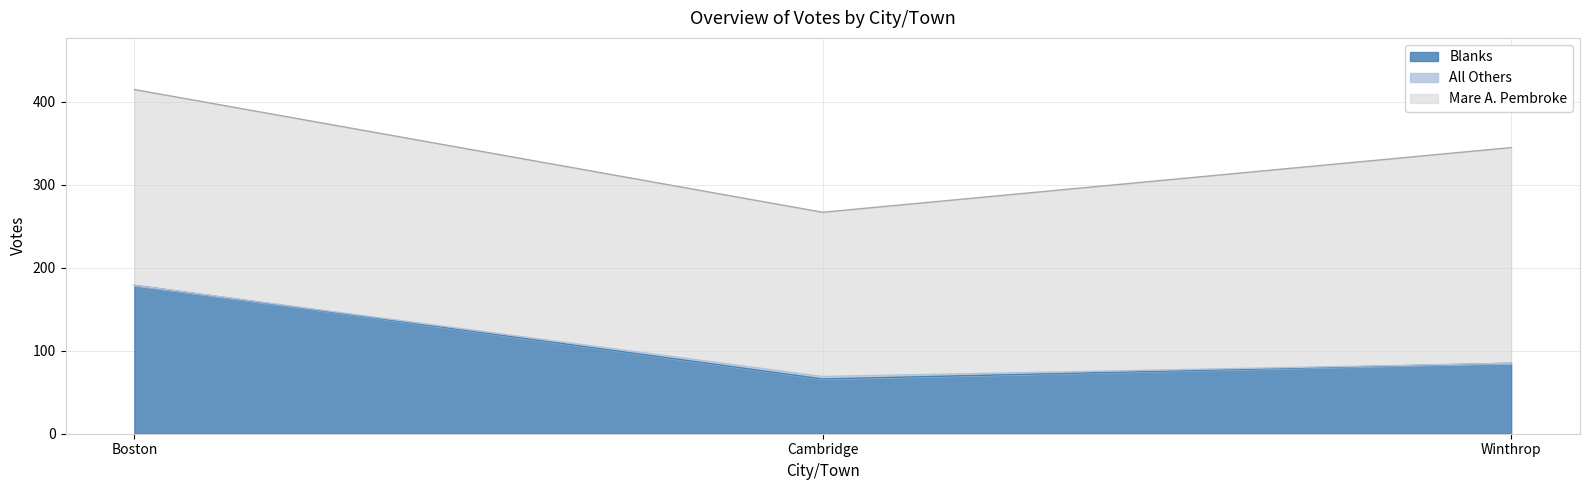

Reading left to right, extract all data points from this chart.

Mare A. Pembroke: Boston=236	Cambridge=198	Winthrop=260
All Others: Boston=0	Cambridge=3	Winthrop=0
Blanks: Boston=179	Cambridge=66	Winthrop=85